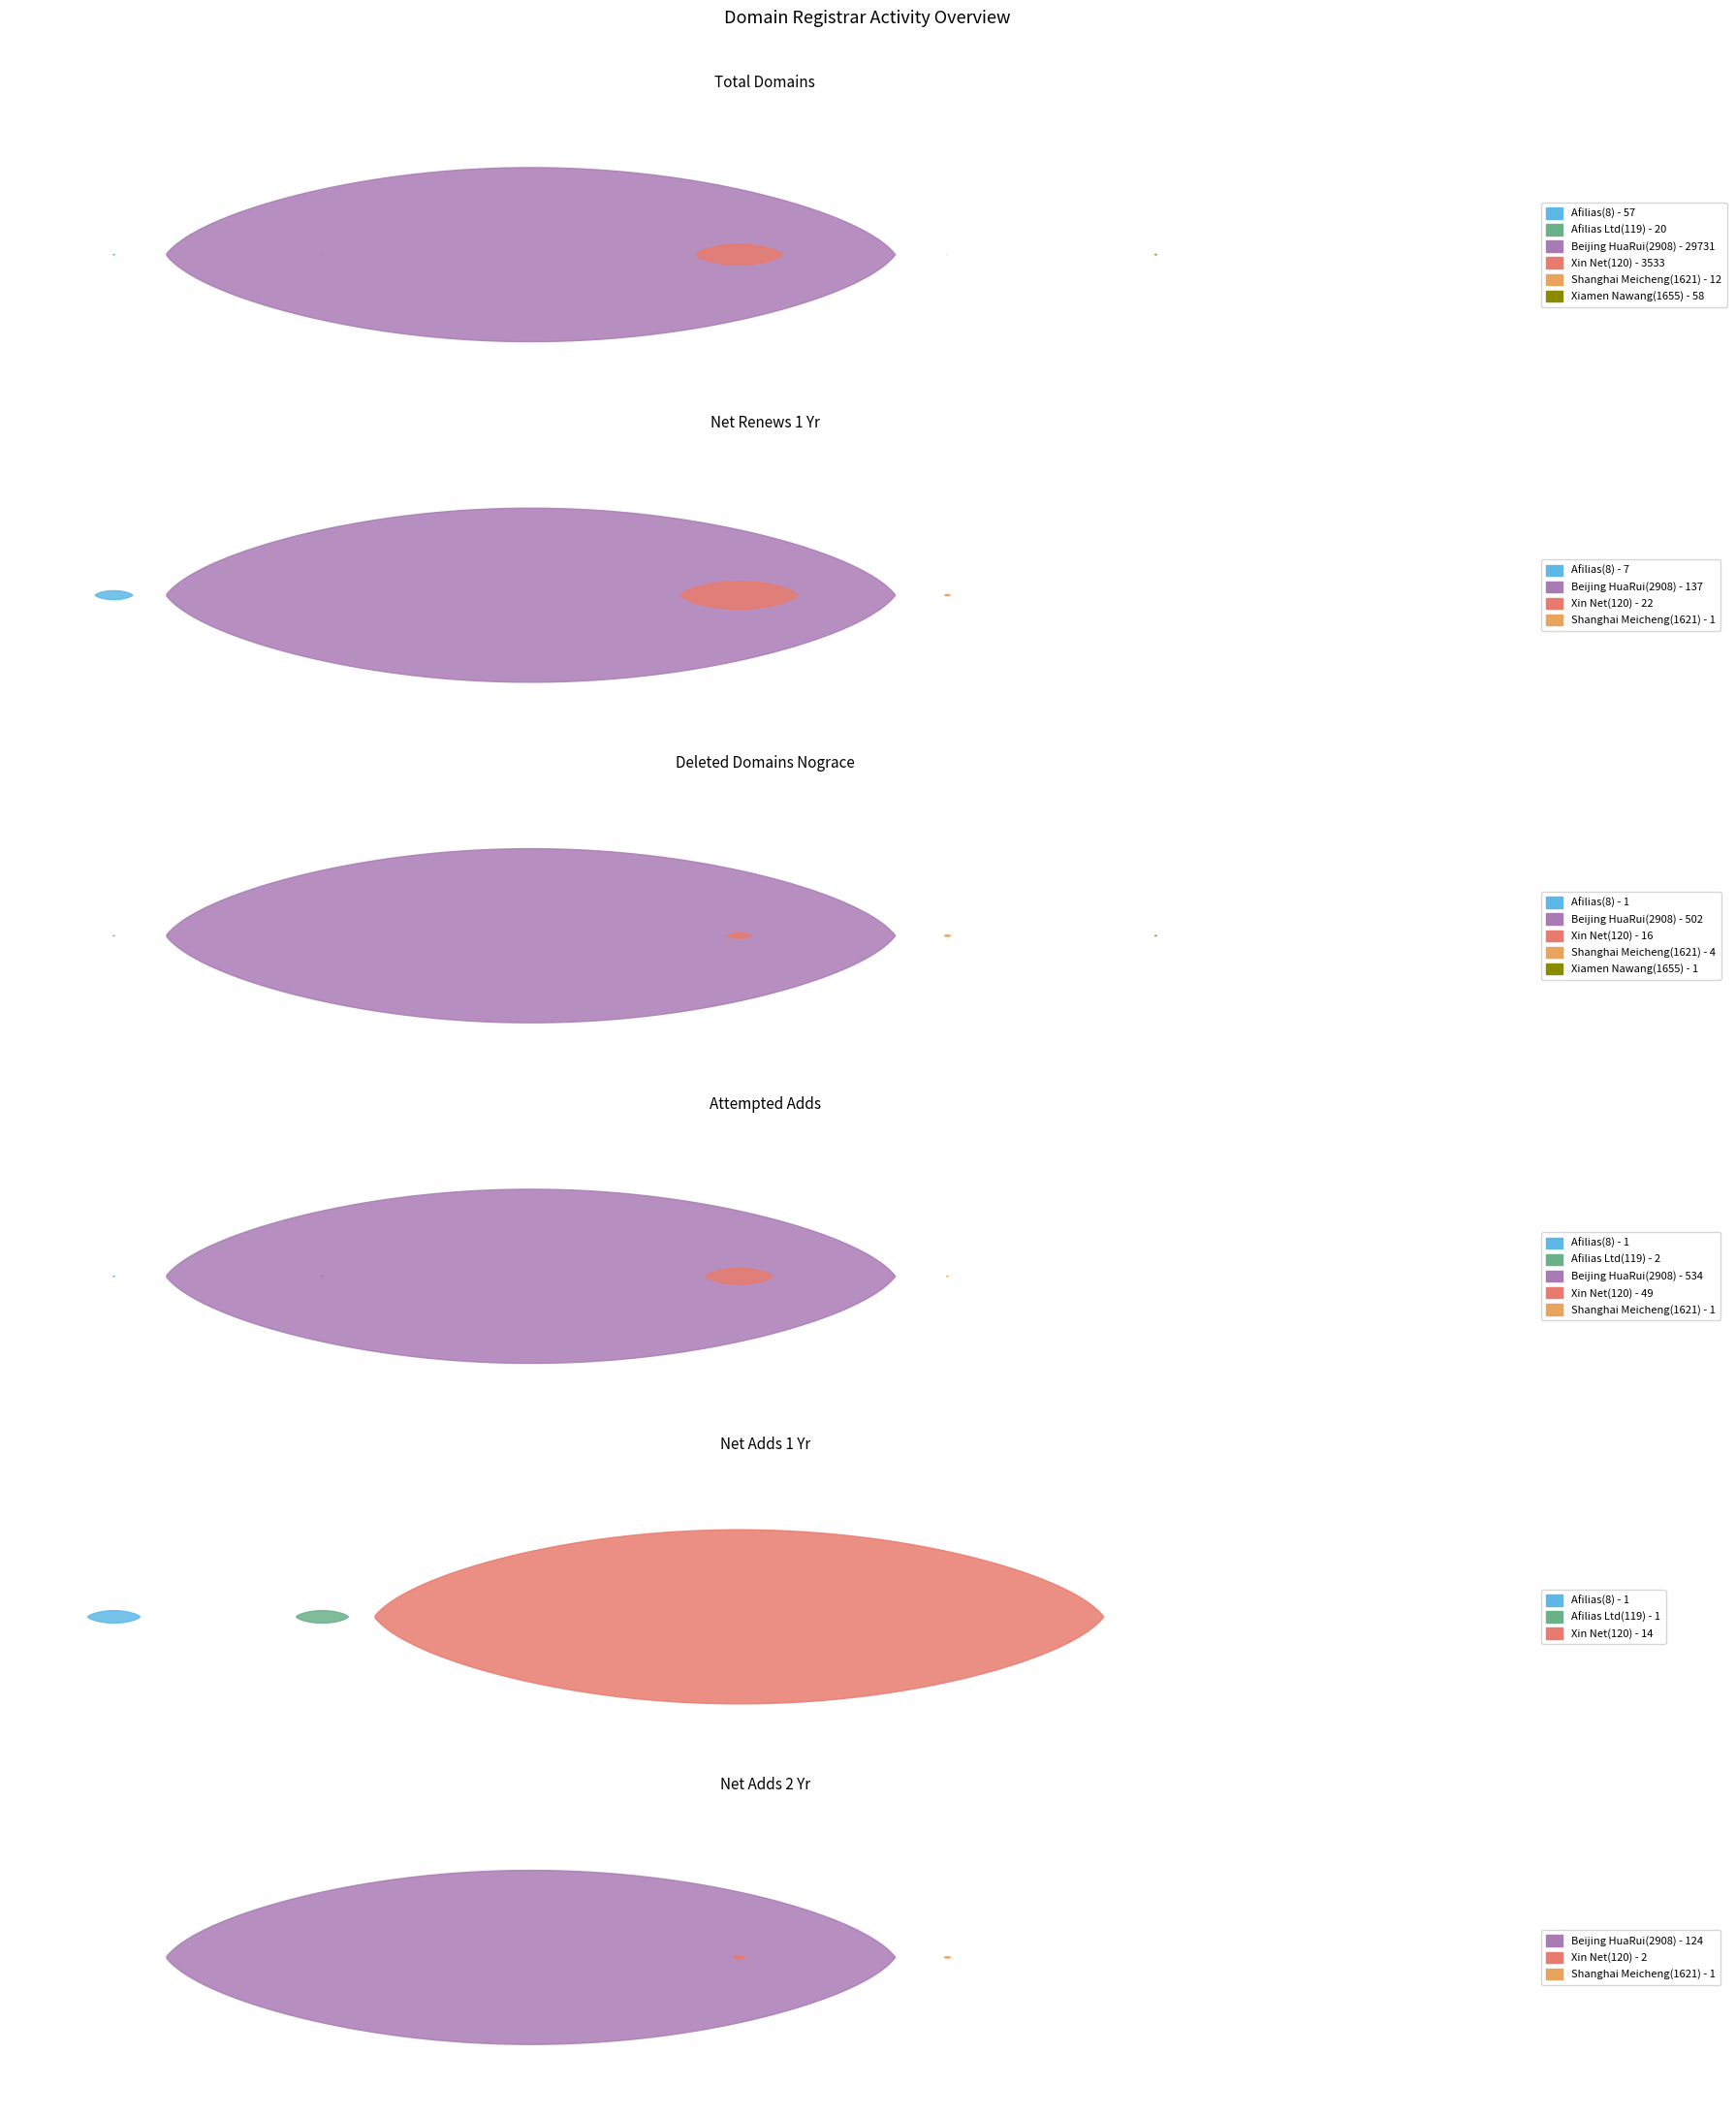

Reading left to right, transcribe all the data shown in this chart.

total-domains: 57	20	29731	3533	12	58
net-renews-1-yr: 7	0	137	22	1	0
deleted-domains-nograce: 1	0	502	16	4	1
attempted-adds: 1	2	534	49	1	0
net-adds-1-yr: 1	1	0	14	0	0
net-adds-2-yr: 0	0	124	2	1	0